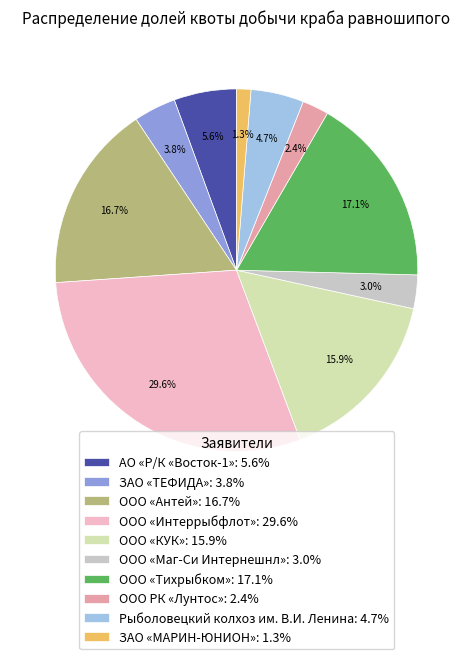

Which has a higher value, ООО РК «Лунтос» or ООО «Антей»?

ООО «Антей»